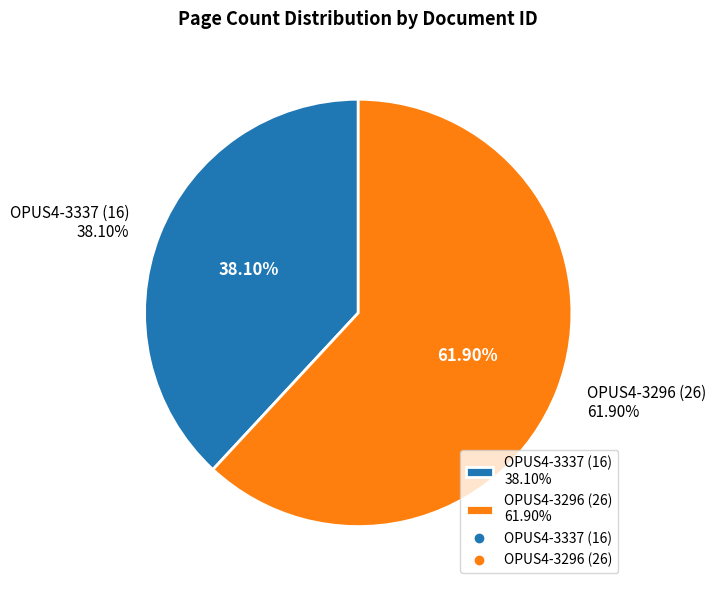

The OPUS4-3296 slice represents 77% of the pie. True or false?

False